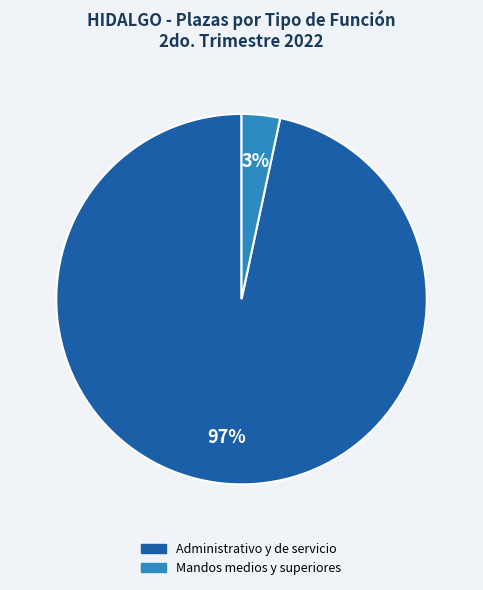

Is there a majority slice in this chart?

Yes